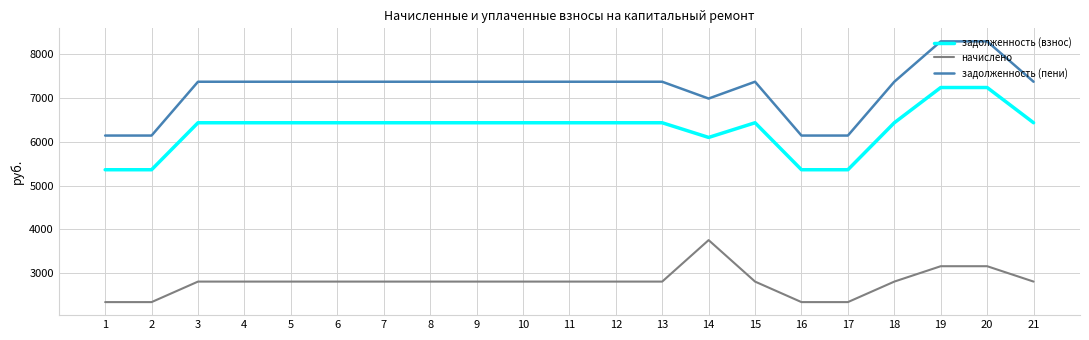

True or false: начислено and задолженность (пени) cross at least once.

False